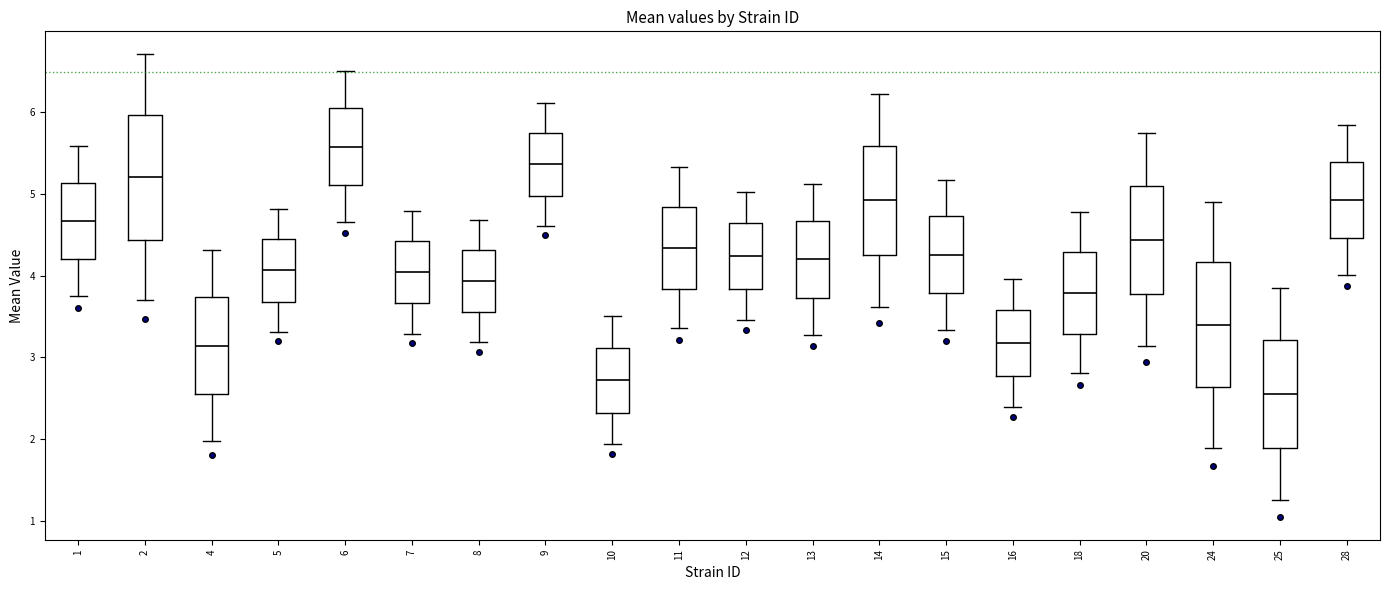

Where is the lower edge of the box at x = 9 on the y-axis? The values are not printed on the chart, so give them approximately, as read against the axis.

5.0